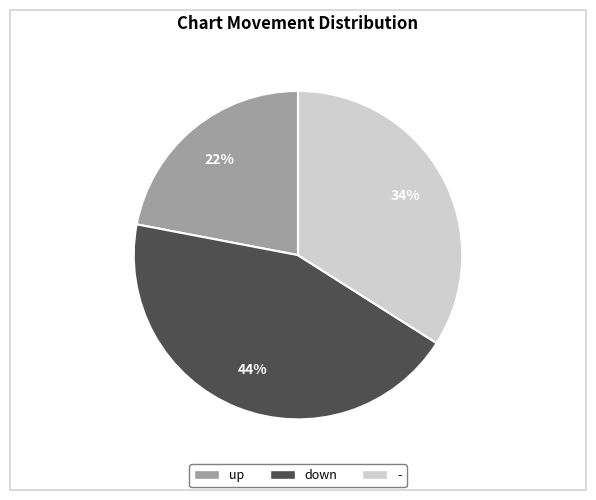

Which slice is the largest?

down